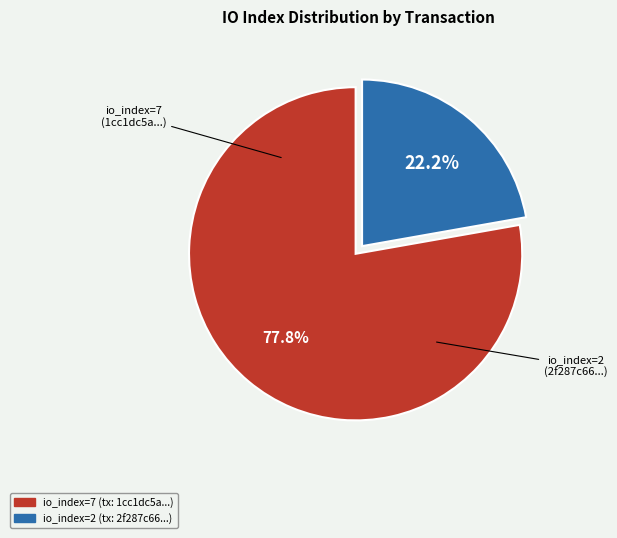

Does any single category account for the majority?

Yes